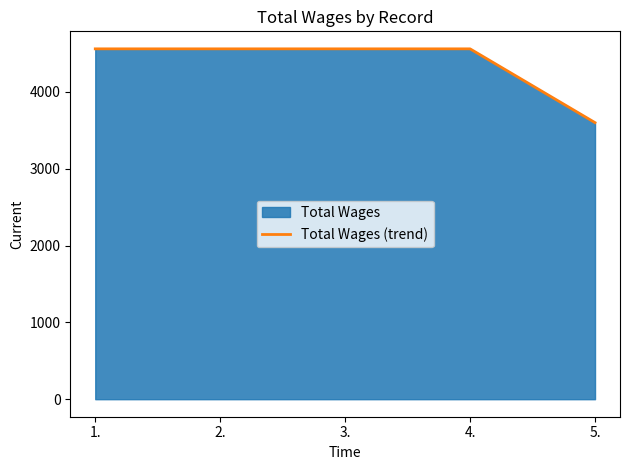

What is the label of the 2nd point from the left?

2.